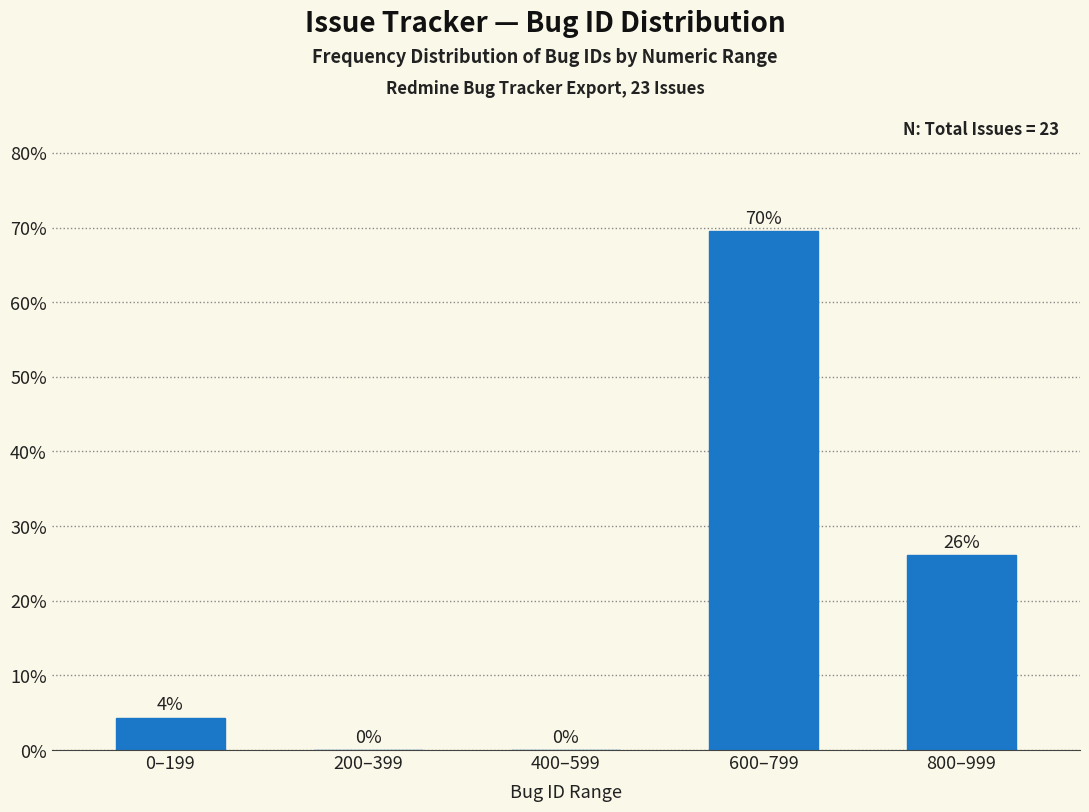

Which has a higher value, 600–799 or 400–599?

600–799